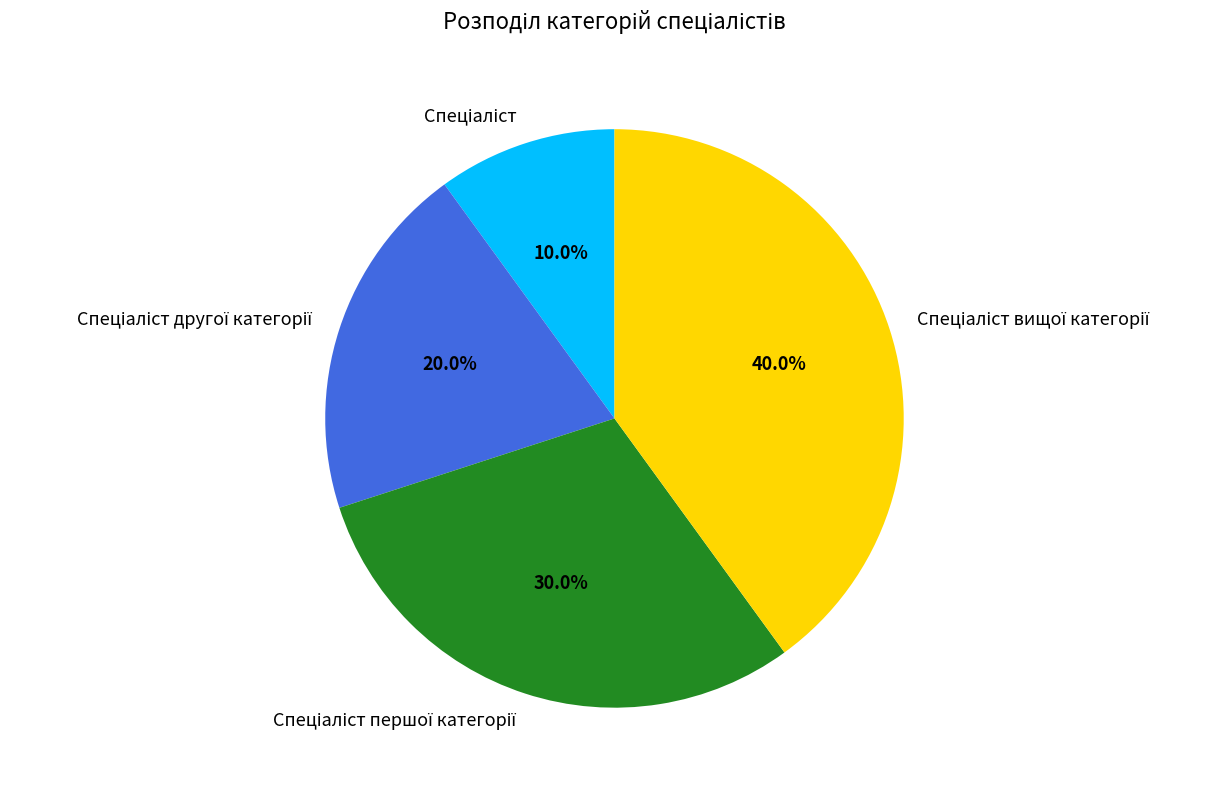

Is there any slice that represents more than half of the pie?

No